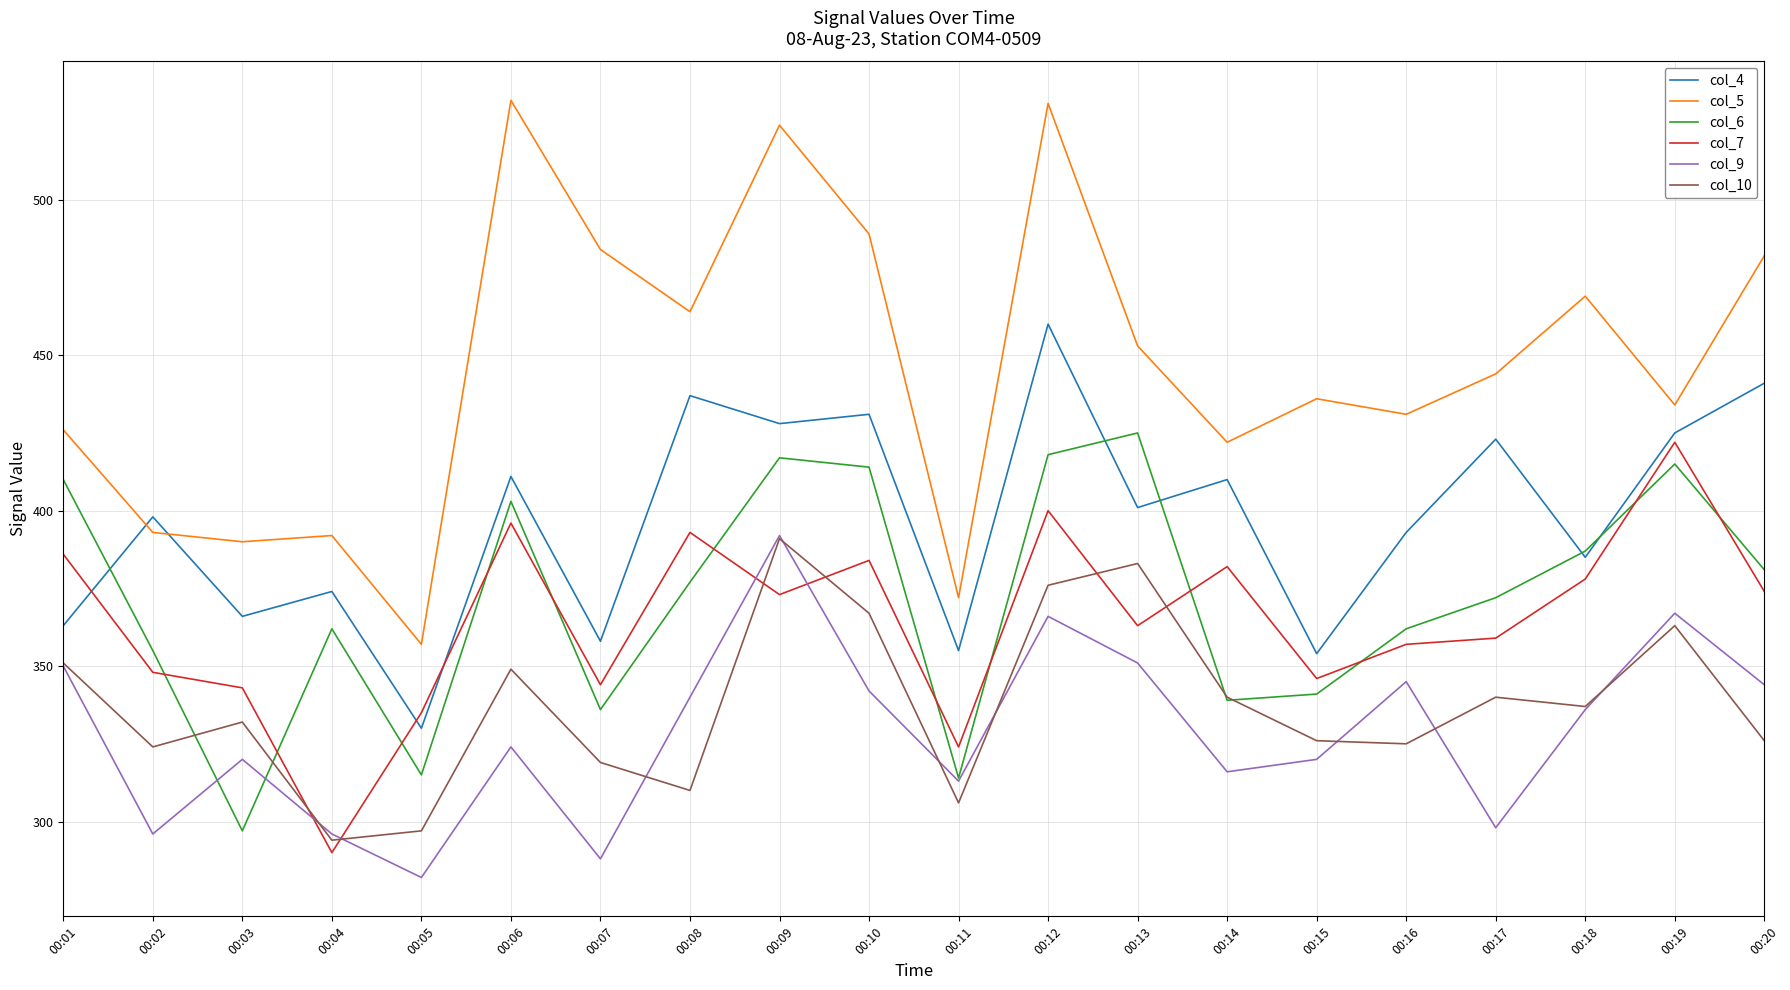

What is the lowest value of the col_7 series?

290